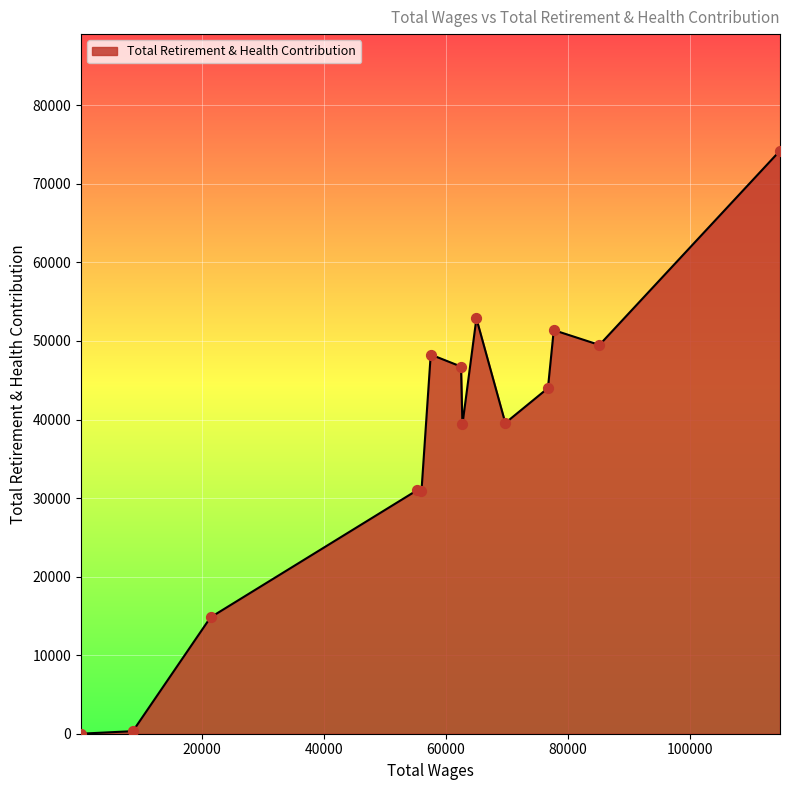

What is the greatest value displayed?

74221